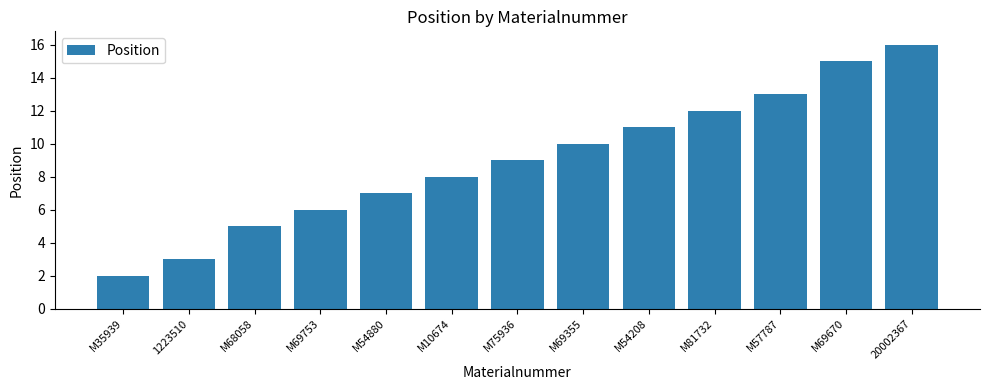

Rank the categories by value from lowest to highest.

M35939, 1223510, M68058, M69753, M54880, M10674, M75936, M69355, M54208, M81732, M57787, M69670, 20002367